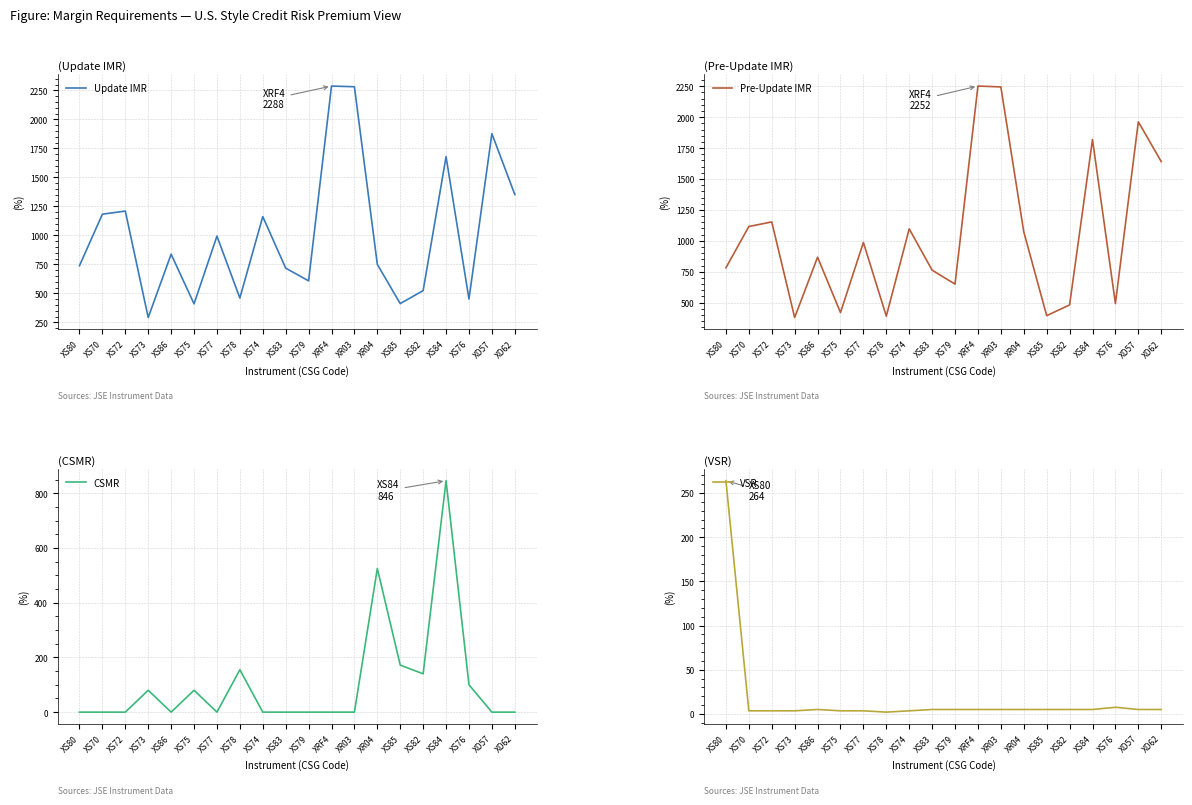

Between XS86 and XS77, which series saw the biggest shift?

Update IMR